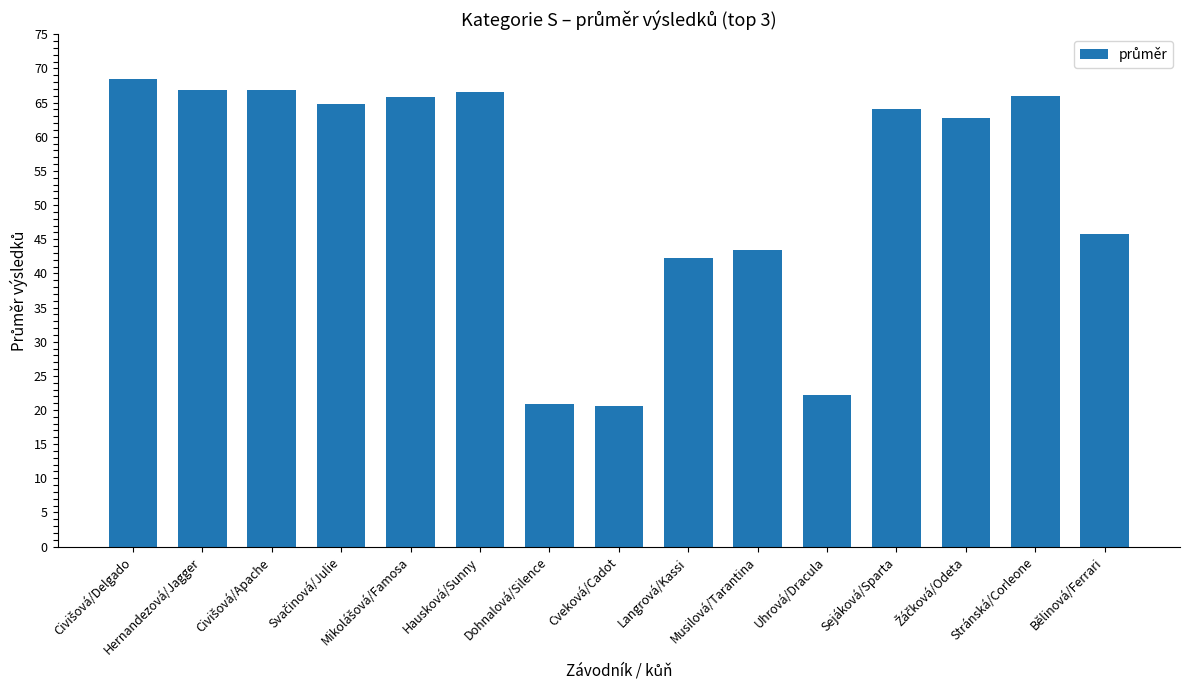

What is the maximum value shown in the chart?

68.4